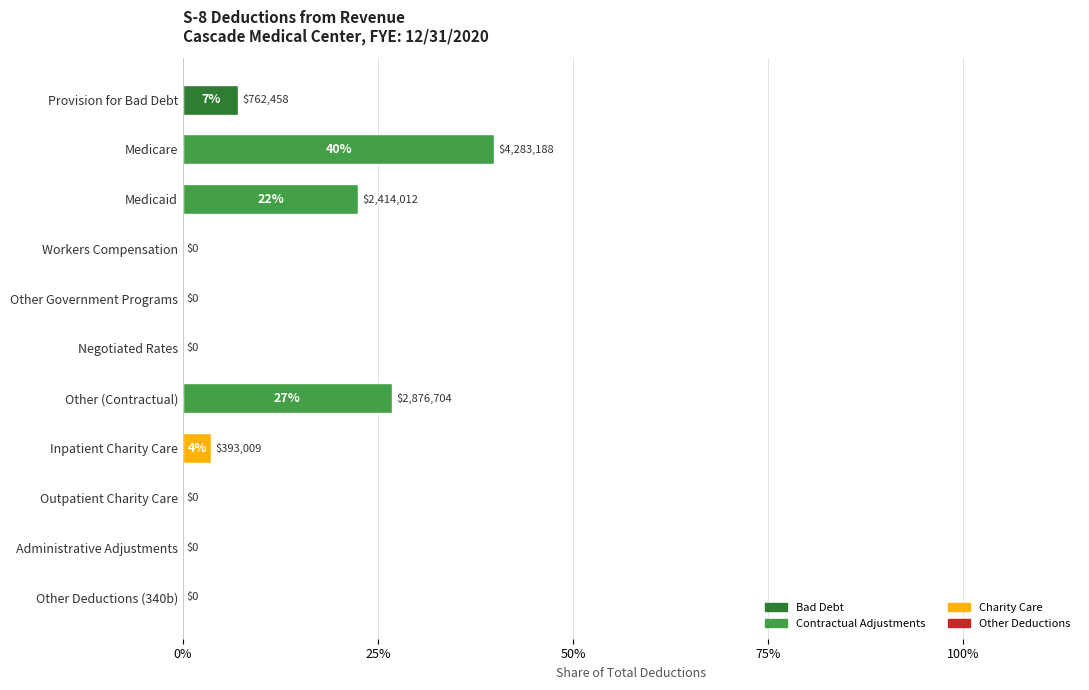

Rank the categories by value from lowest to highest.

Workers Compensation, Other Government Programs, Negotiated Rates, Outpatient Charity Care, Administrative Adjustments, Other Deductions (340b), Inpatient Charity Care, Provision for Bad Debt, Medicaid, Other (Contractual), Medicare